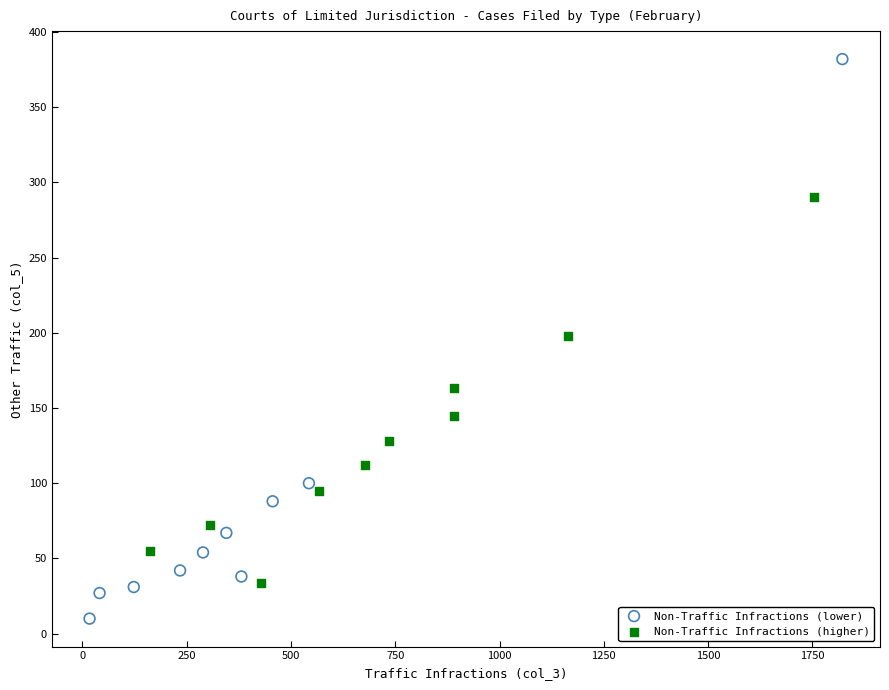

Which series reaches the maximum Y coordinate?

Non-Traffic Infractions (lower)